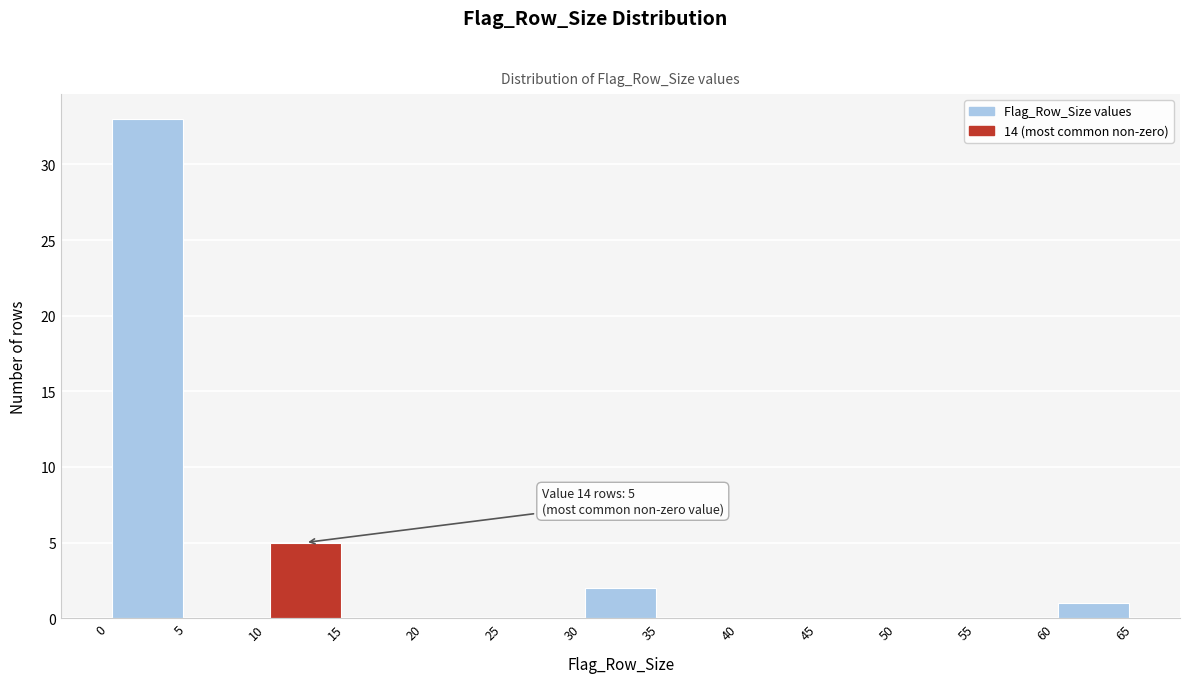

Over which range of the x-axis is the bar tallest?

0 to 5